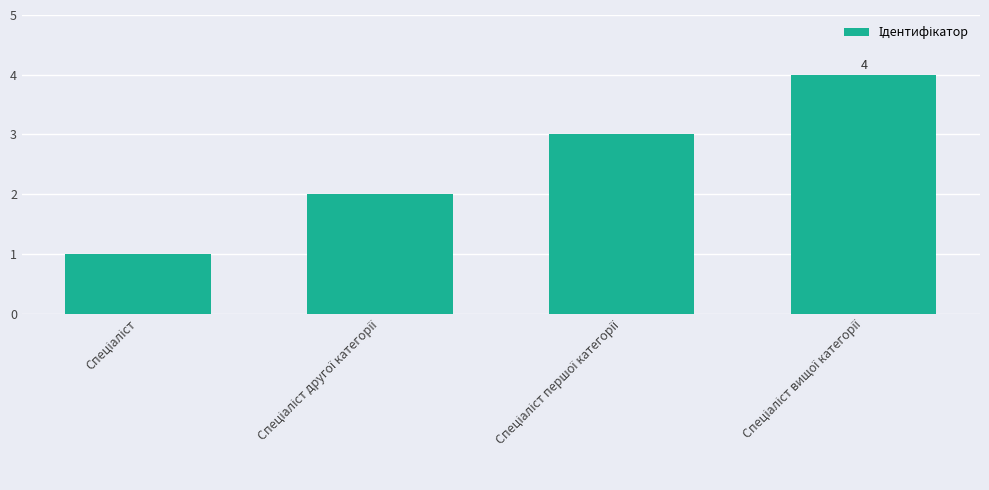

What is the difference between the maximum and minimum values?

3